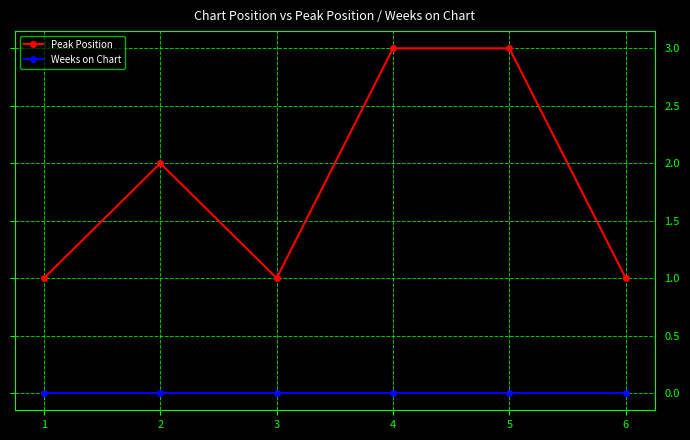

What is the maximum value for Peak Position?

3